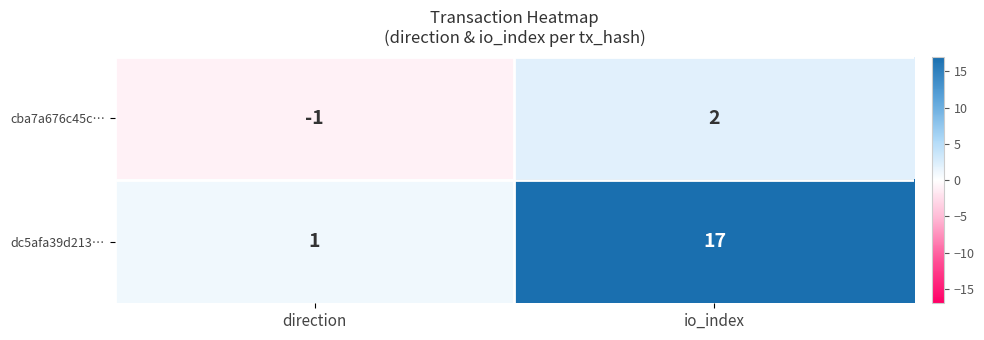

Reading left to right, what are all the values shown in this chart?

cba7a676c45c…: -1	2
dc5afa39d213…: 1	17